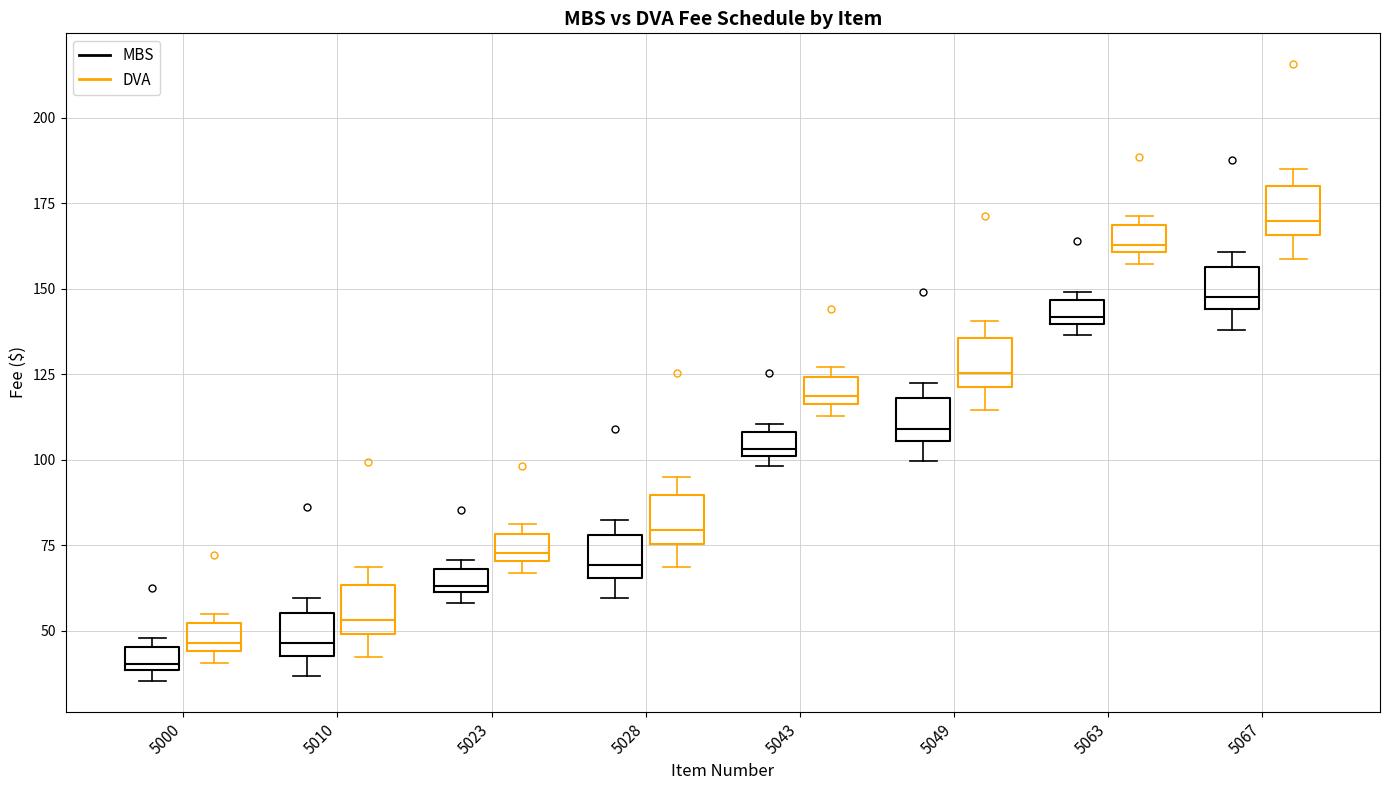

Which box's median line is the lowest?

5000 (MBS)